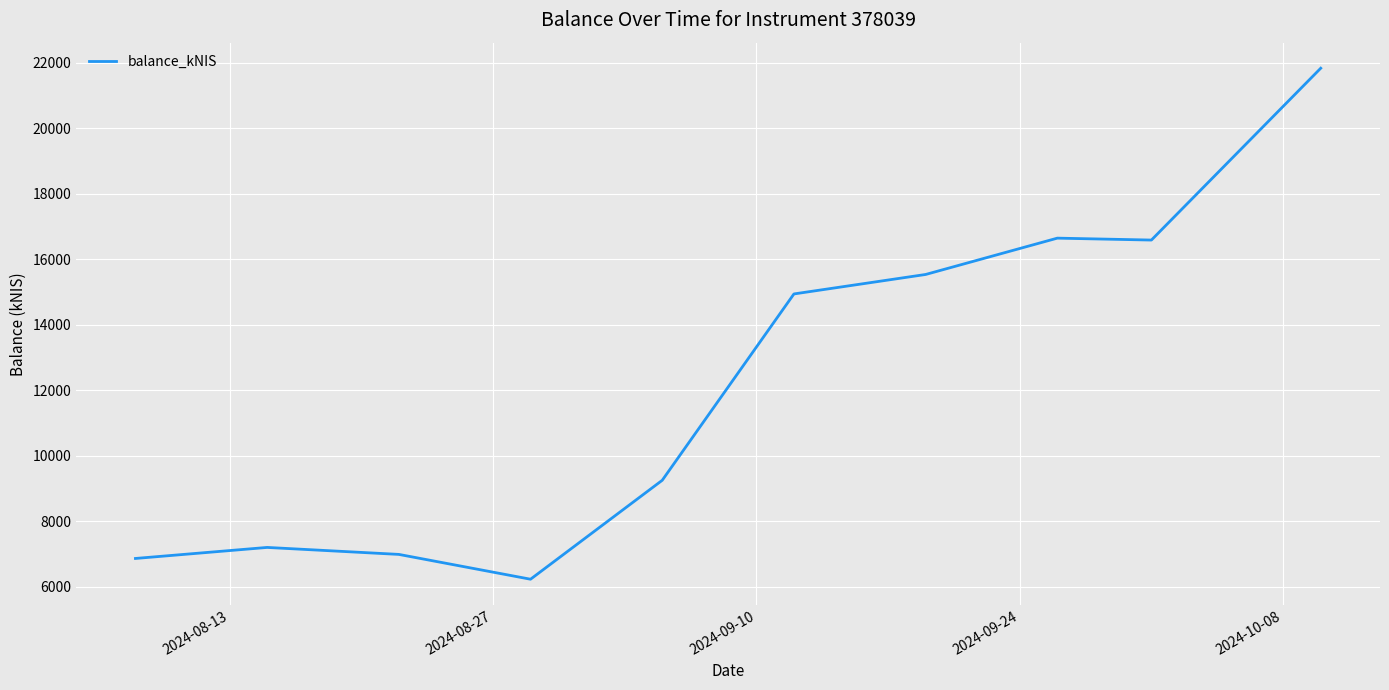

How many lines are shown in the chart?

1